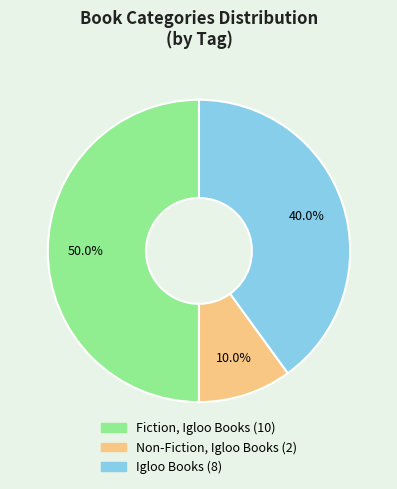

Count the number of slices in the pie.

3